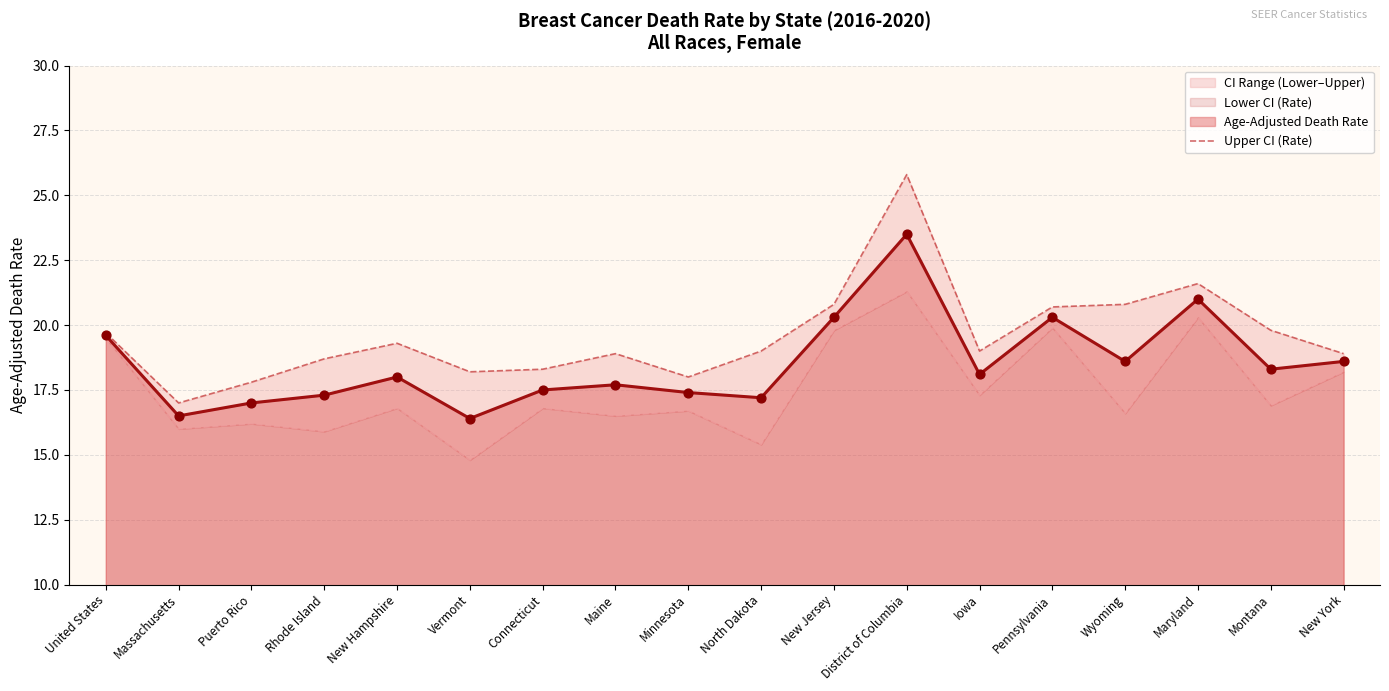

Approximately how many times larger is the value at Maryland compared to Minnesota?

1.2